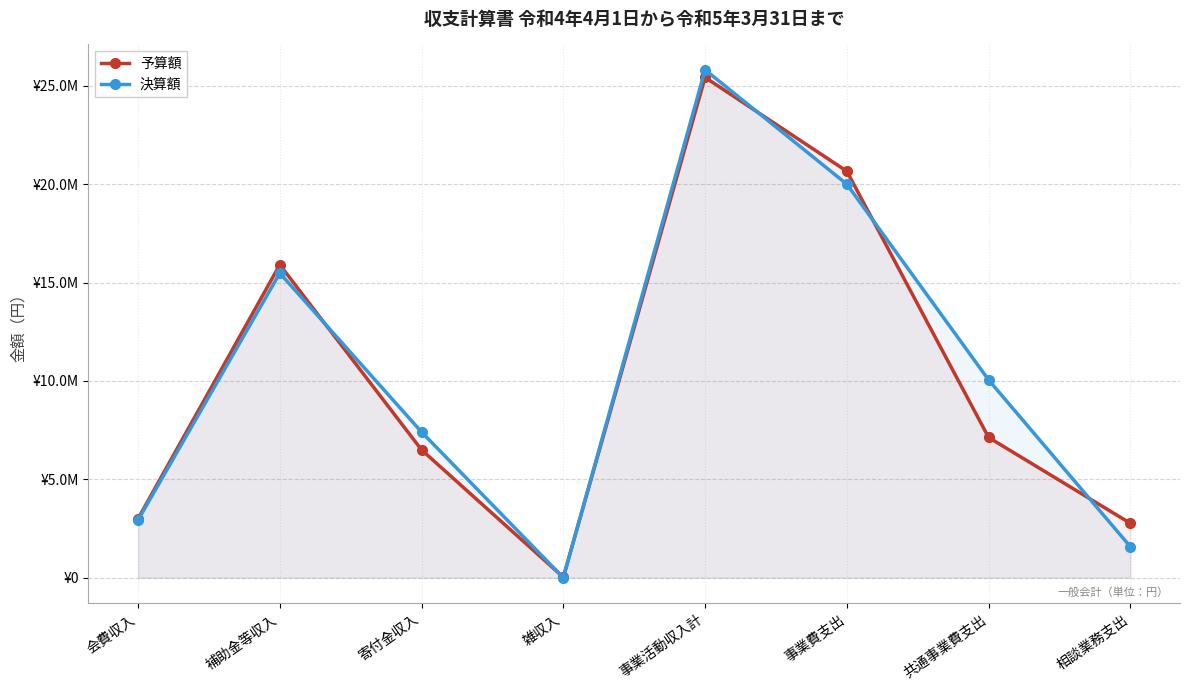

What is the difference between the 決算額 values at 相談業務支出 and 補助金等収入?

13909573